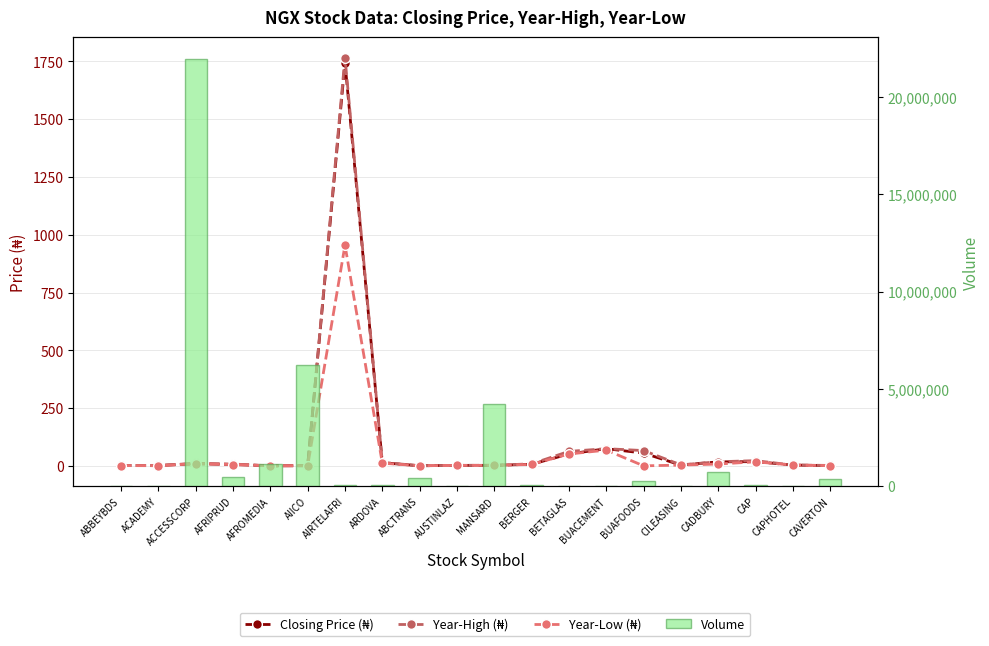

Is it true that Year-High (₦) equals 15.4 at ACCESSCORP?

False